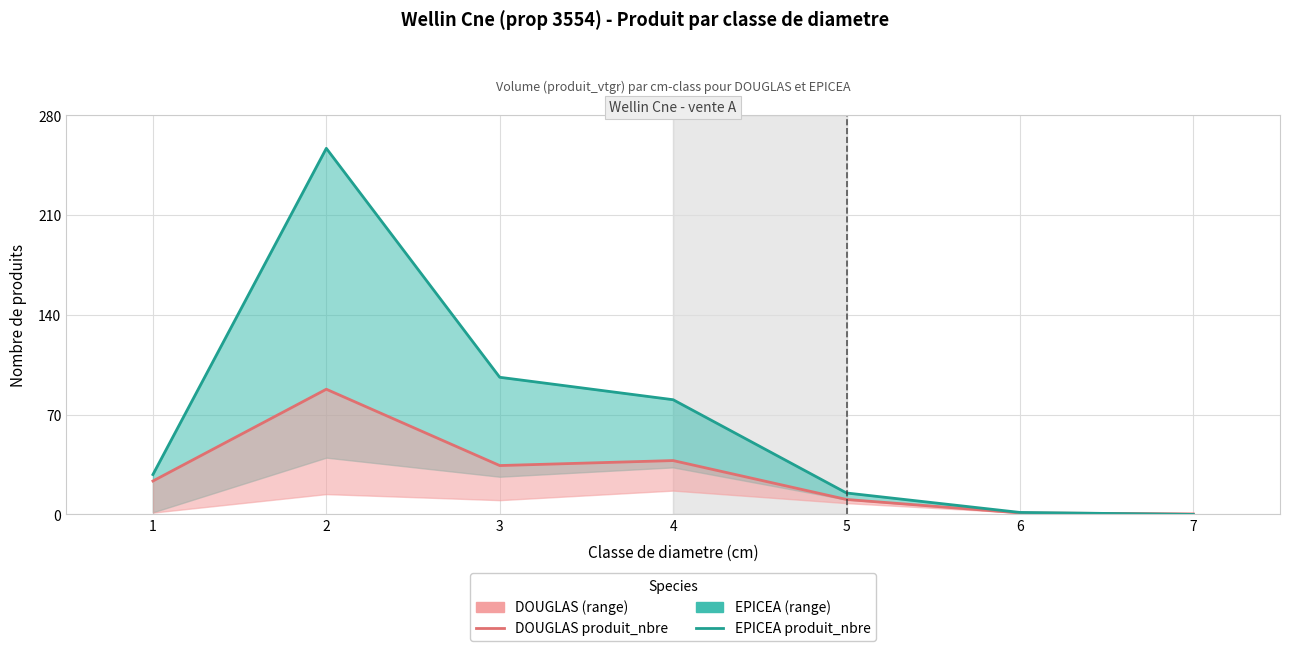

What is the sum of all DOUGLAS produit_nbre values?

195.3